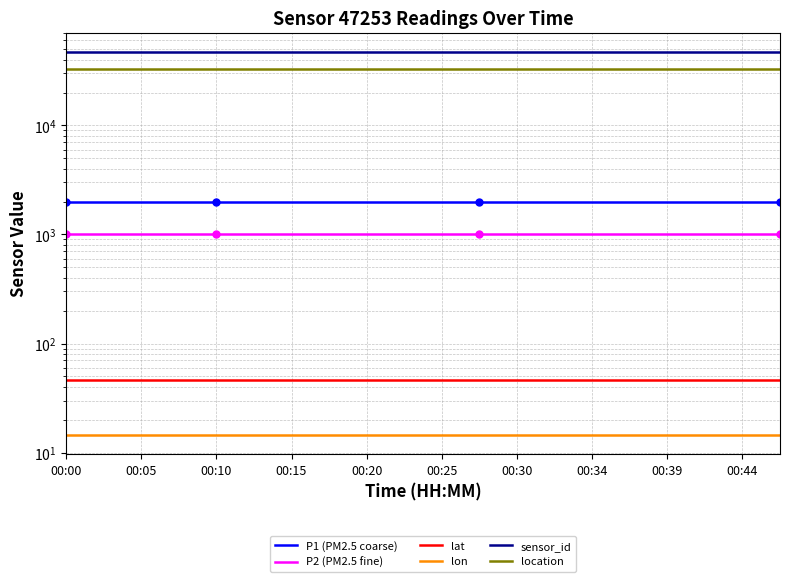

What is the difference between the highest and lowest values at 15?

47238.5